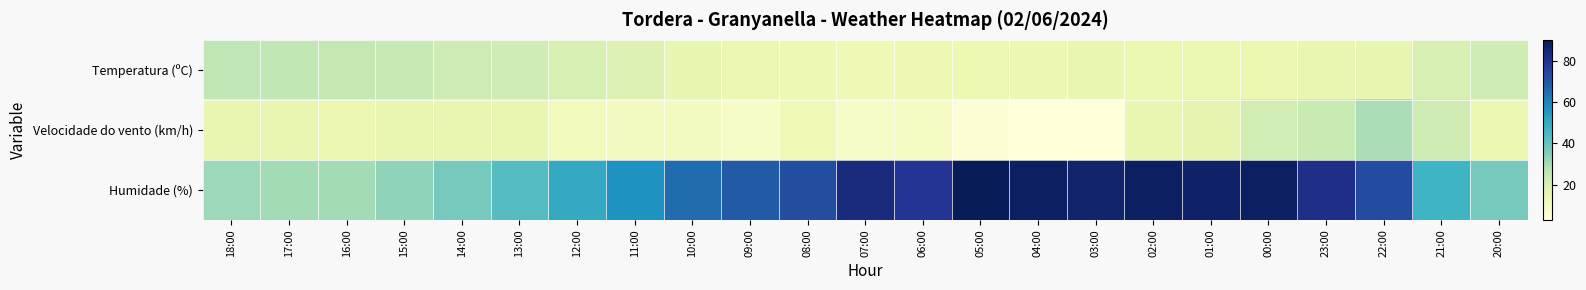

Reading right to left, what are all the values shown in this chart?

Temperatura (ºC): 20:00=22.4	21:00=20.0	22:00=15.6	23:00=15.1	00:00=14.5	01:00=14.7	02:00=14.8	03:00=14.9	04:00=14.1	05:00=13.7	06:00=13.2	07:00=12.8	08:00=13.8	09:00=14.5	10:00=15.9	11:00=18.3	12:00=20.3	13:00=22.3	14:00=22.9	15:00=24.6	16:00=25.4	17:00=25.5	18:00=25.8
Velocidade do vento (km/h): 20:00=14.0	21:00=23.0	22:00=29.0	23:00=24.0	00:00=22.0	01:00=16.0	02:00=15.0	03:00=3.0	04:00=3.0	05:00=5.0	06:00=9.0	07:00=8.0	08:00=12.0	09:00=8.0	10:00=10.0	11:00=10.0	12:00=11.0	13:00=15.0	14:00=15.0	15:00=15.0	16:00=14.0	17:00=15.0	18:00=15.0
Humidade (%): 20:00=37.0	21:00=47.0	22:00=73.0	23:00=81.0	00:00=88.0	01:00=87.0	02:00=88.0	03:00=86.0	04:00=88.0	05:00=90.0	06:00=79.0	07:00=83.0	08:00=72.0	09:00=69.0	10:00=65.0	11:00=57.0	12:00=50.0	13:00=43.0	14:00=37.0	15:00=33.0	16:00=30.0	17:00=30.0	18:00=31.0